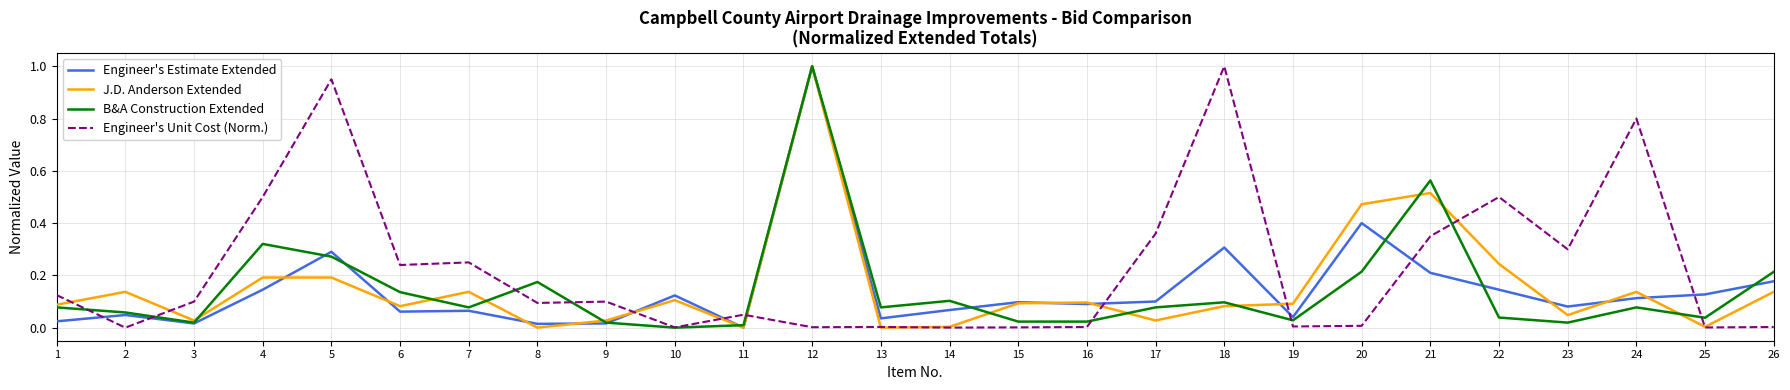

Is it true that Engineer's Estimate Extended equals 0.0 at 13?

True